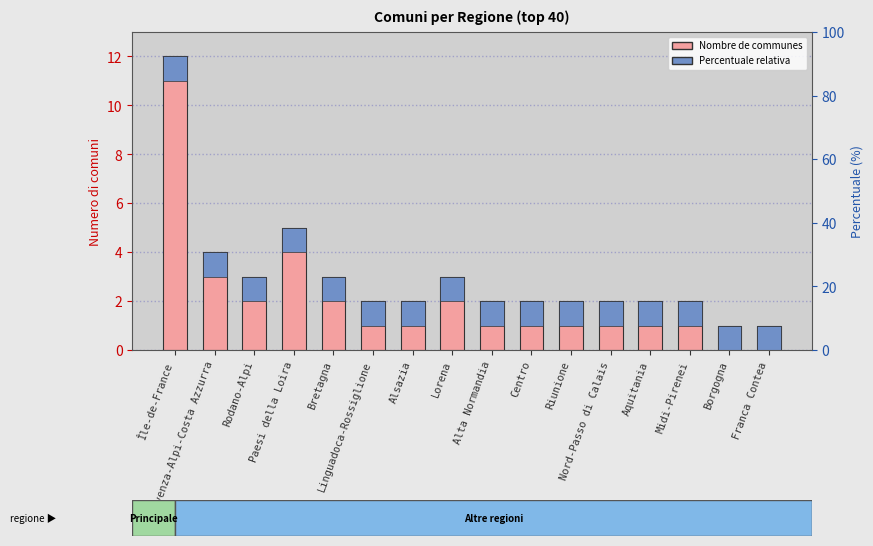

What position from the left is Borgogna?

15